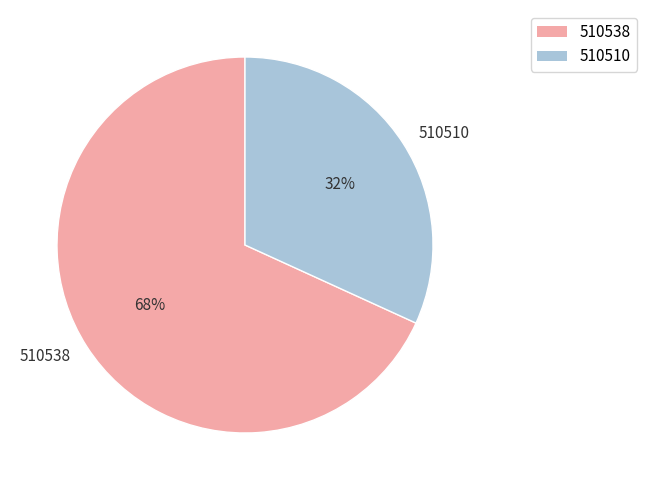

Rank the categories by value from highest to lowest.

510538, 510510